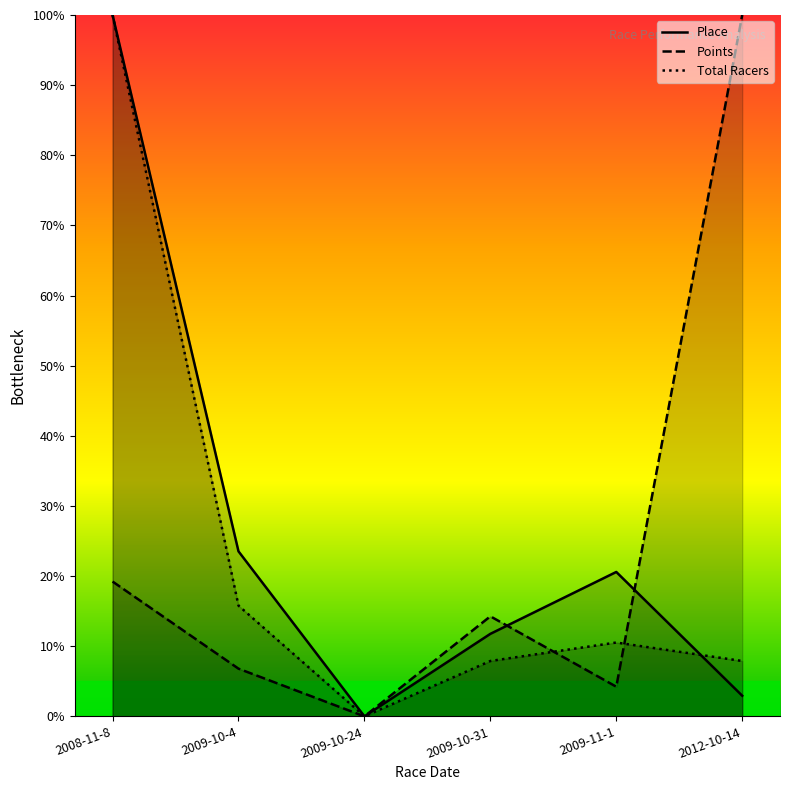

Does the chart display data point markers on the line(s)?

No